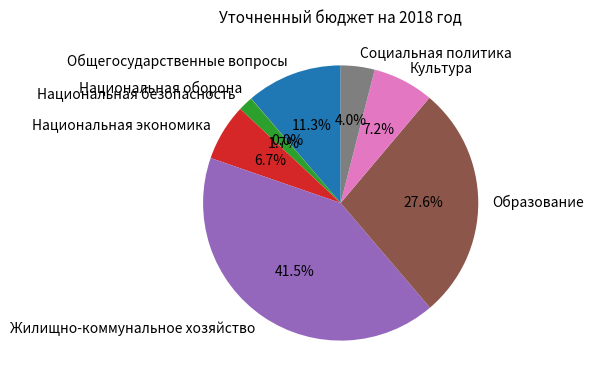

Approximately how many times larger is the value at Национальная экономика compared to Культура?

0.9